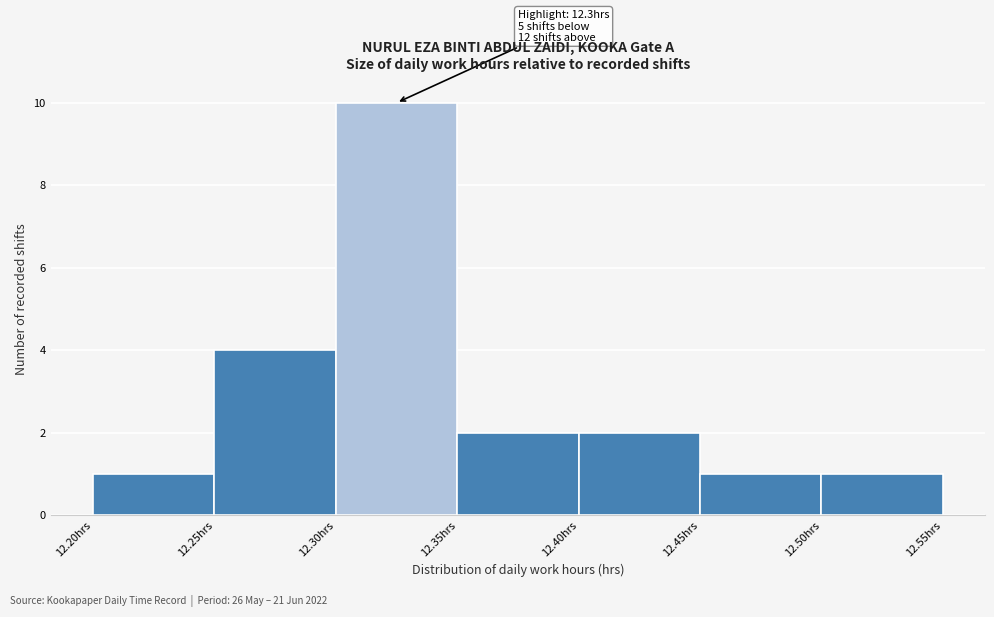

Which range on the x-axis has the tallest bar?

12.30 to 12.35